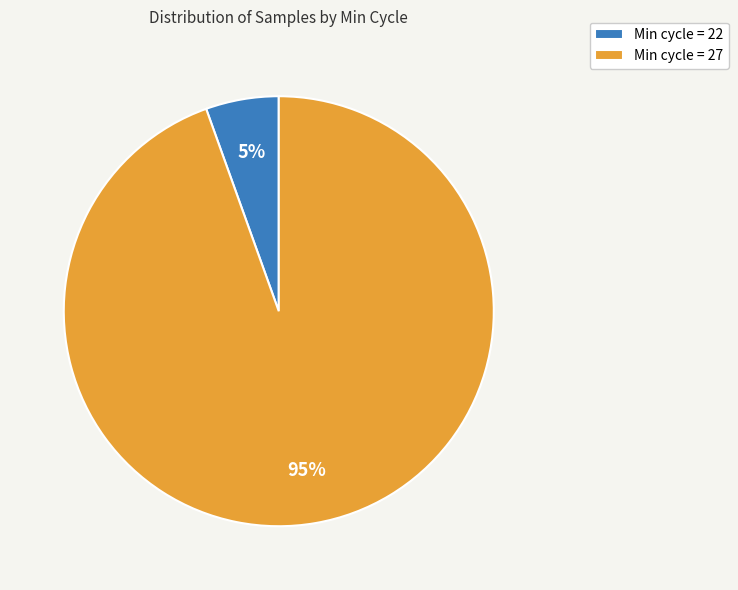

True or false: Min cycle = 27 accounts for 95% of the total.

True